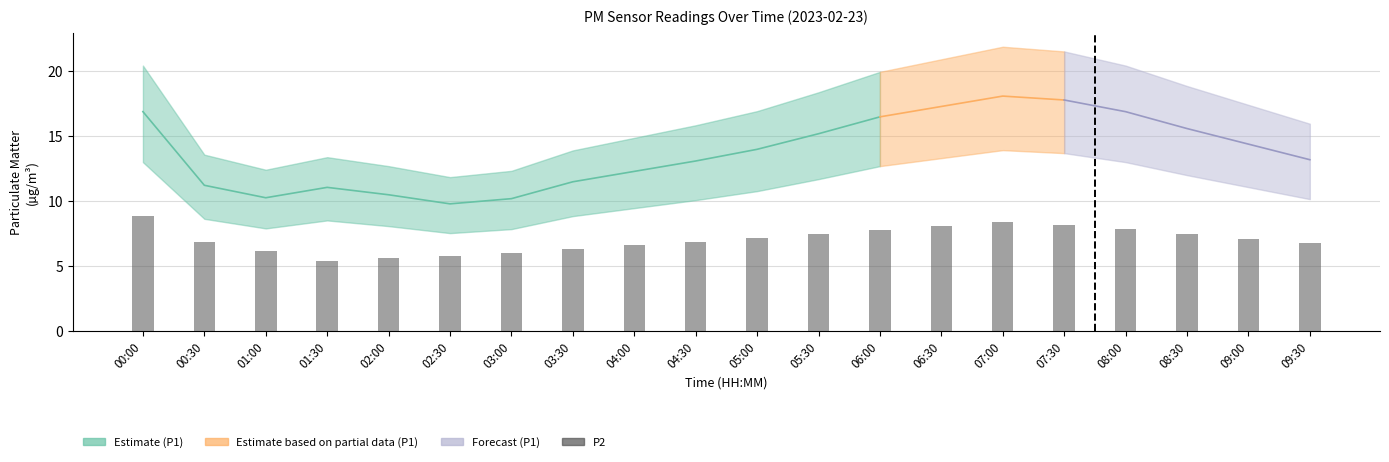

Does the chart contain any negative values?

No